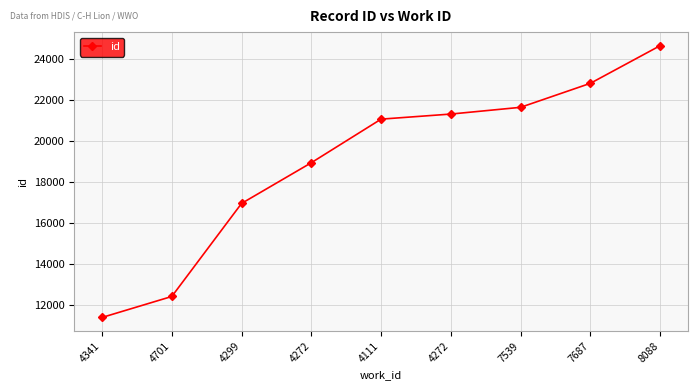

True or false: there are more than 1 points higher than both neighbors.

False